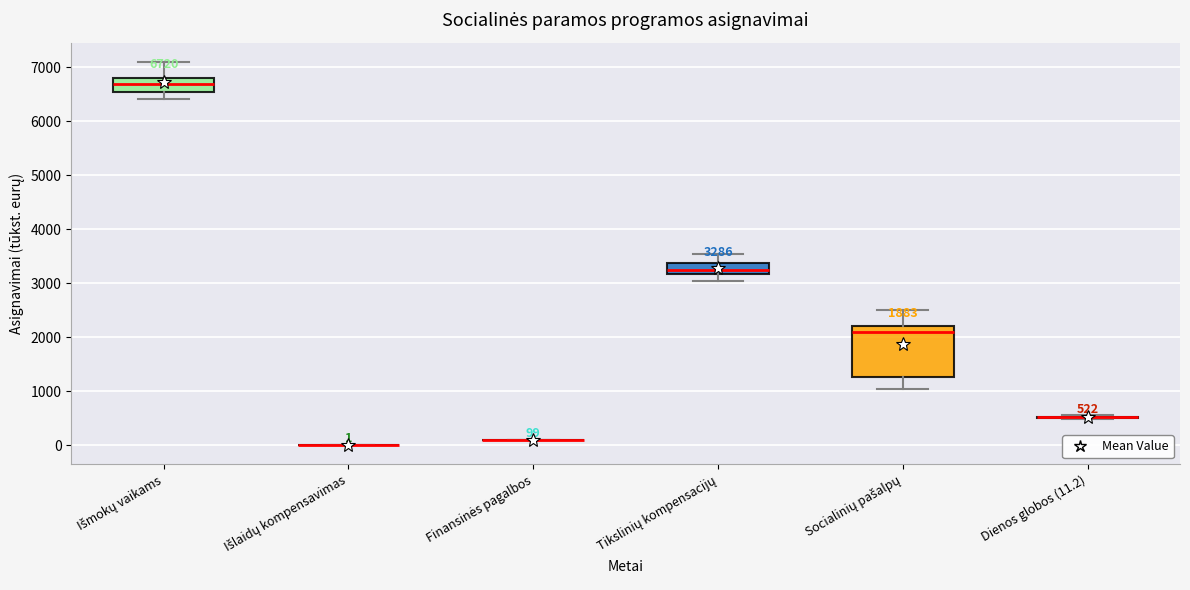

Which box is the tallest, from its lower edge to its upper edge?

Socialinių pašalpų